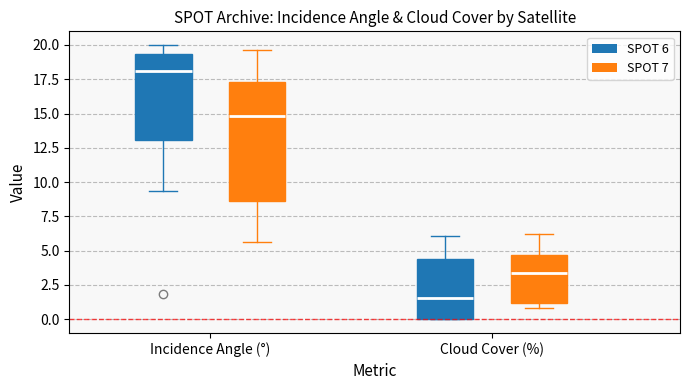

Comparing the boxes themselves (not the whiskers), which one is the tallest?

Incidence Angle (°) (SPOT 7)